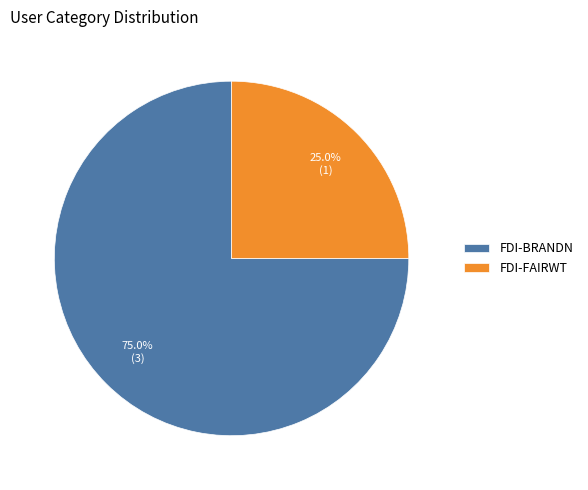

What percentage is NOT represented by FDI-BRANDN?

25.0%